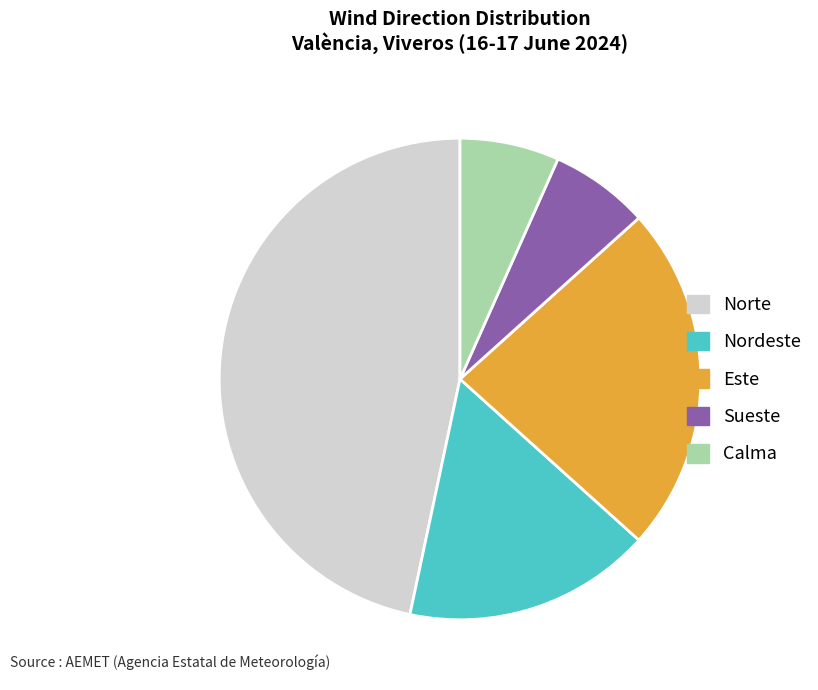

Is it true that Nordeste is 10% of the pie?

False